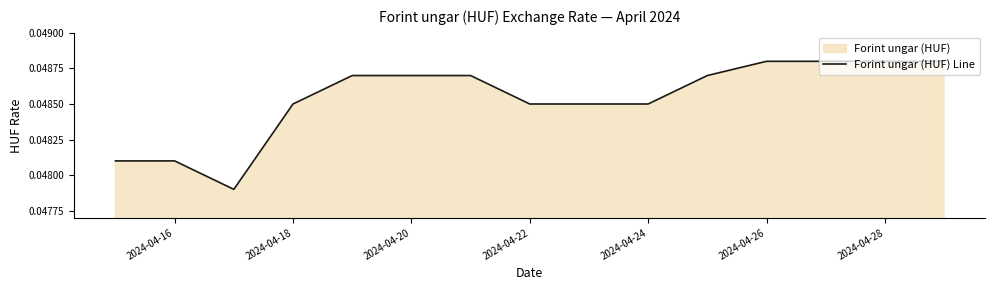

Is it true that the value at 2024-04-20 is 0.1?

False